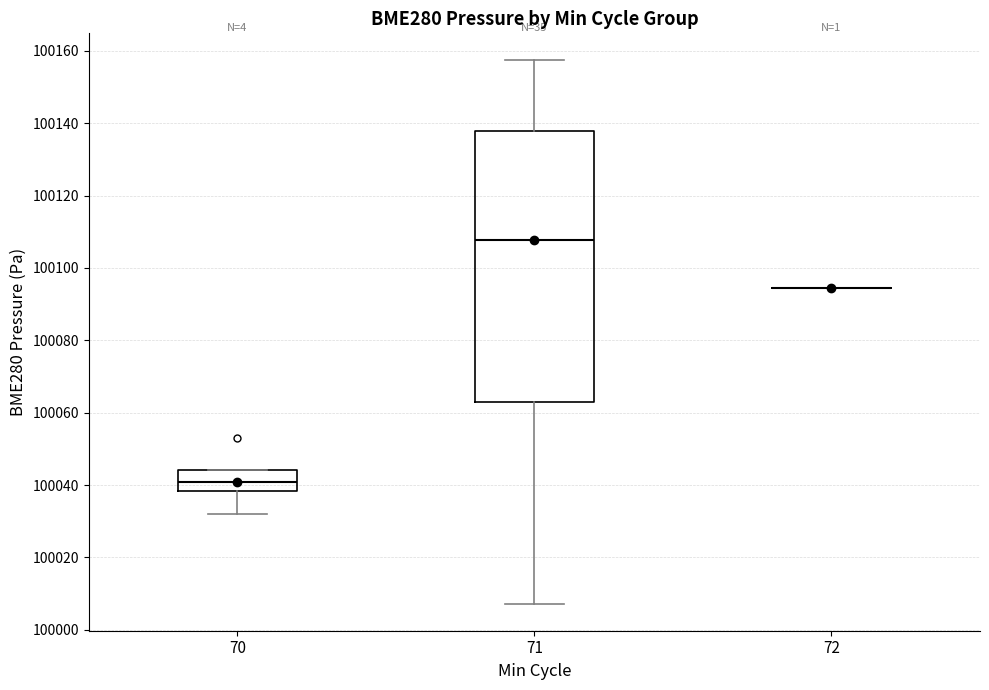

Reading left to right, read every box against the y-axis: the position of its median line, the range the box covers, and the ends of its whiskers. The values are not printed on the chart, so give them approximately, as read against the axis.

70: median 100040, box 100038 to 100044, whiskers 100032 to 100044
71: median 100108, box 100062 to 100138, whiskers 100008 to 100158
72: box collapsed to a line at 100094, whiskers 100094 to 100094